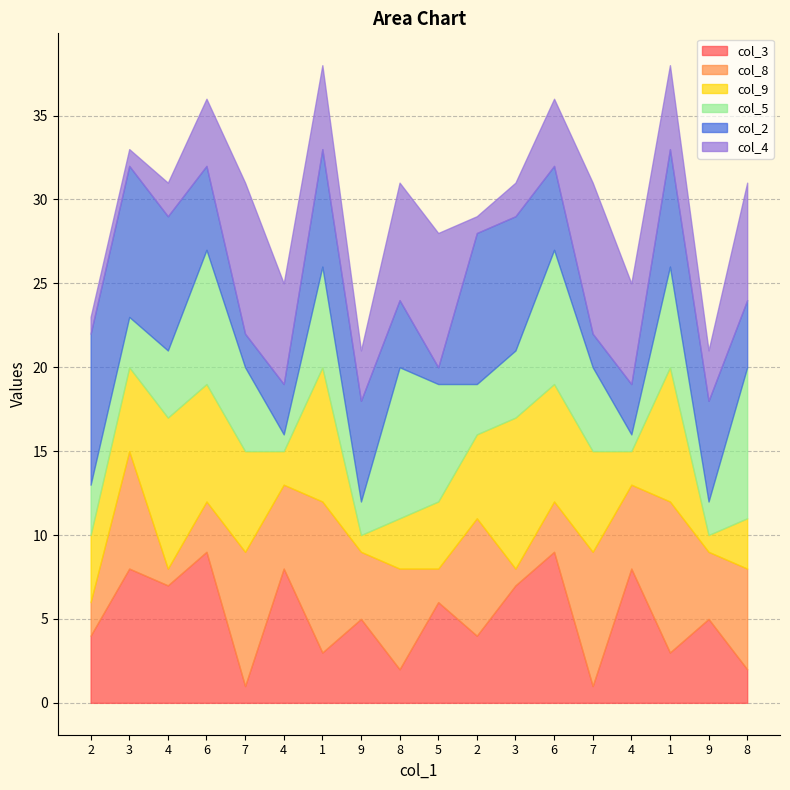

Rank the series at 7 from highest to lowest value.

col_4, col_8, col_9, col_5, col_2, col_3